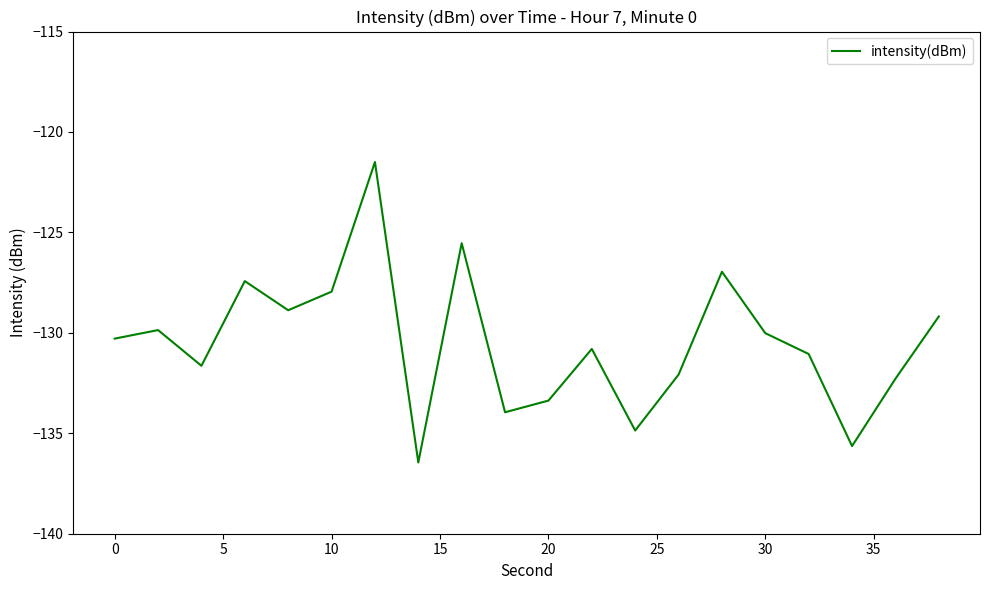

What is the maximum value shown in the chart?

-121.5